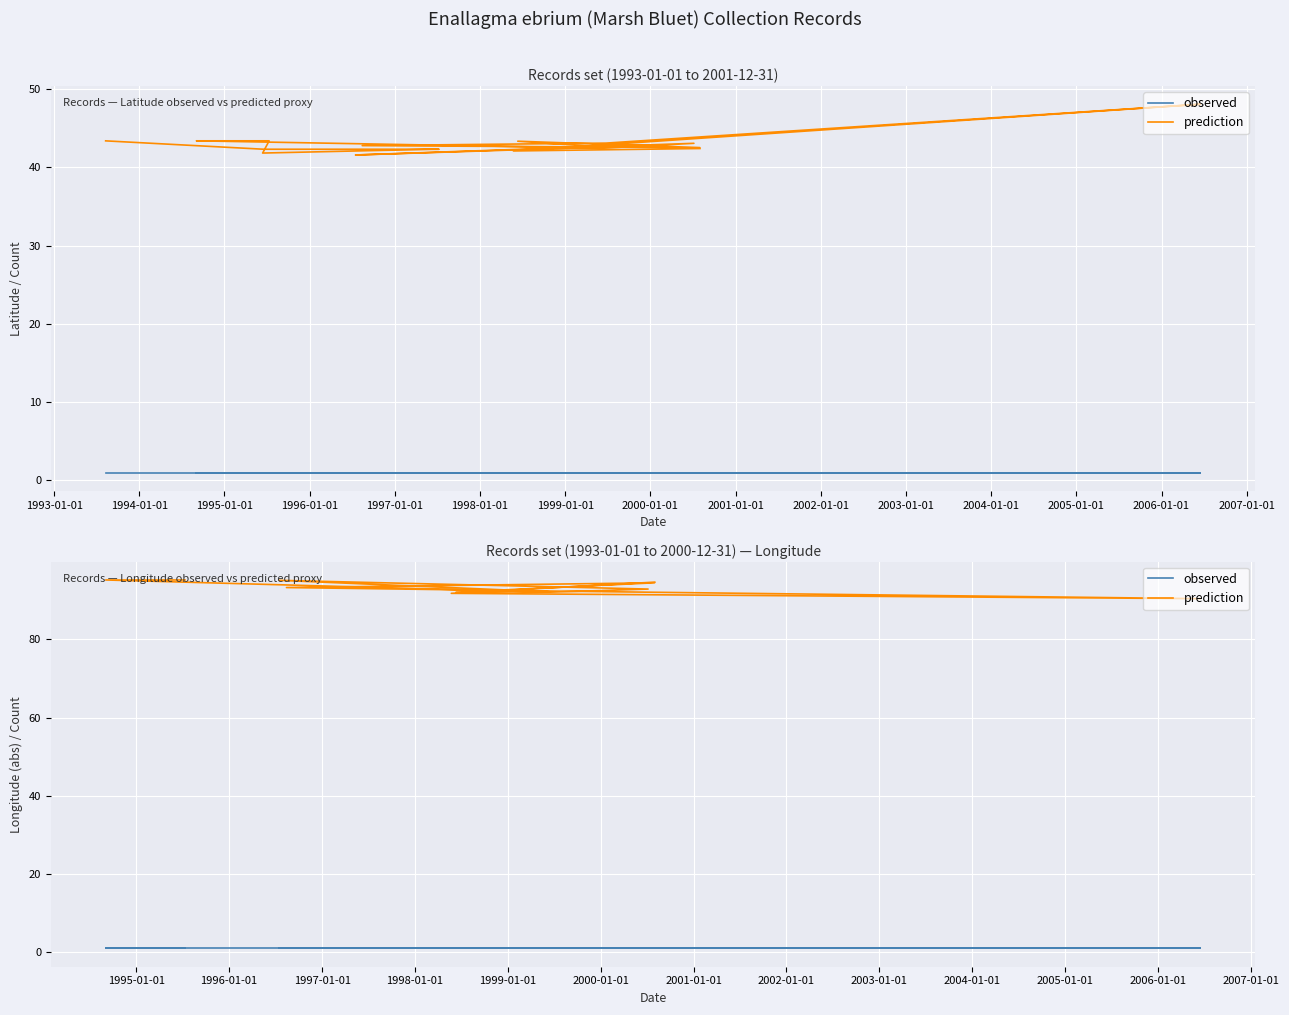

What is the value of the prediction point at the 4th from the left?

92.3